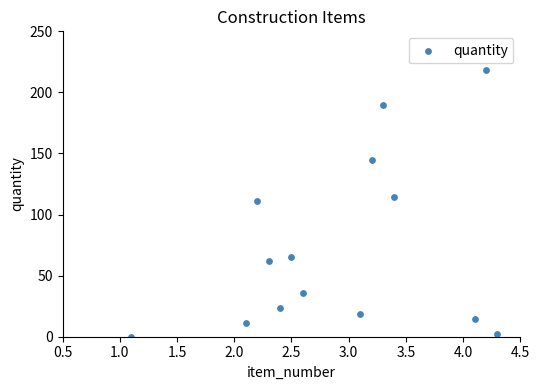

What is the range of X values (max minus min)?

3.2